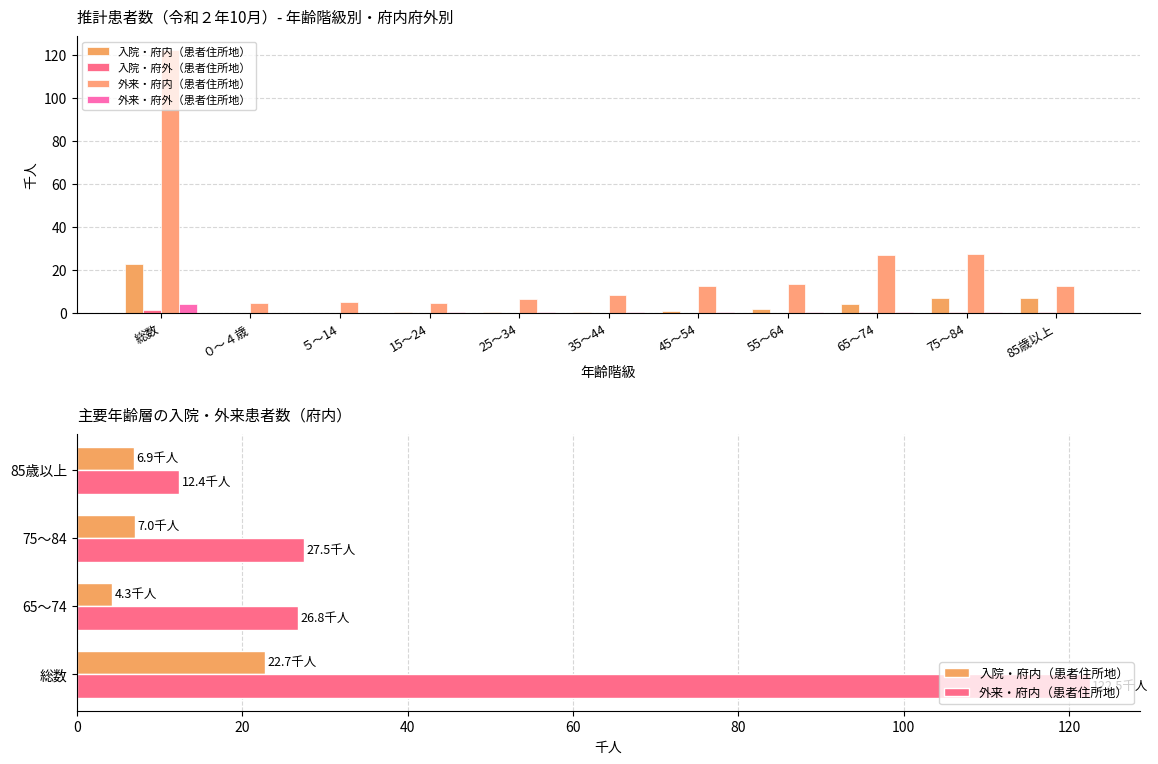

What is the average value of the 外来(患者住所地・府外) series?

0.8